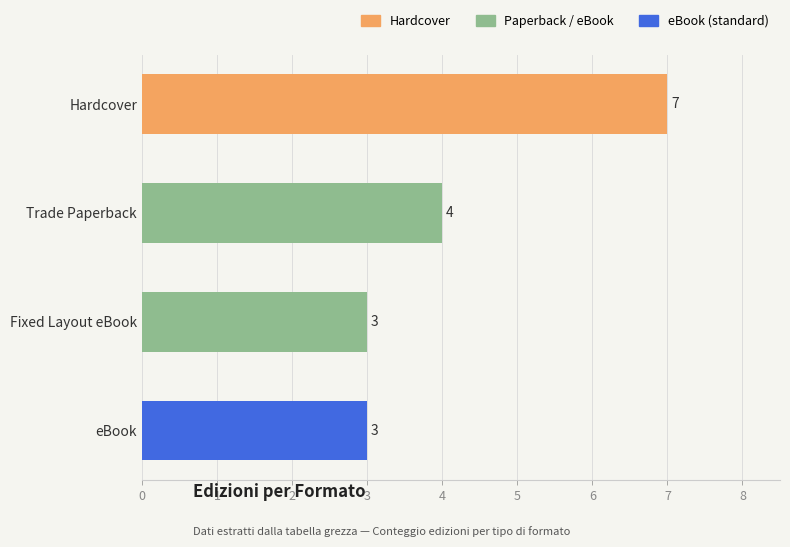

Does the chart contain any negative values?

No